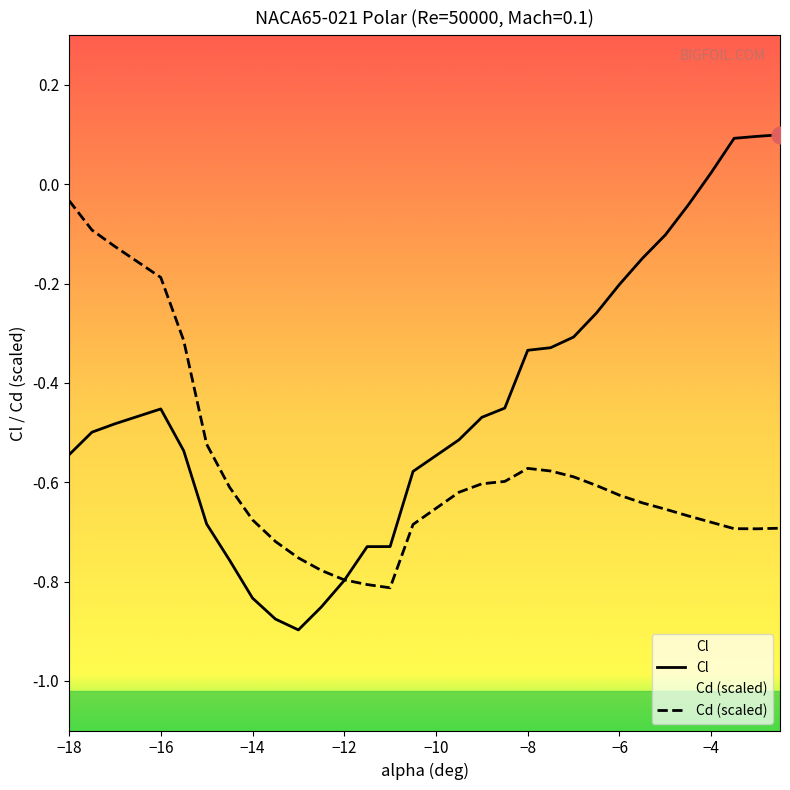

Is it true that Cl equals -0.5 at -8.5?

True